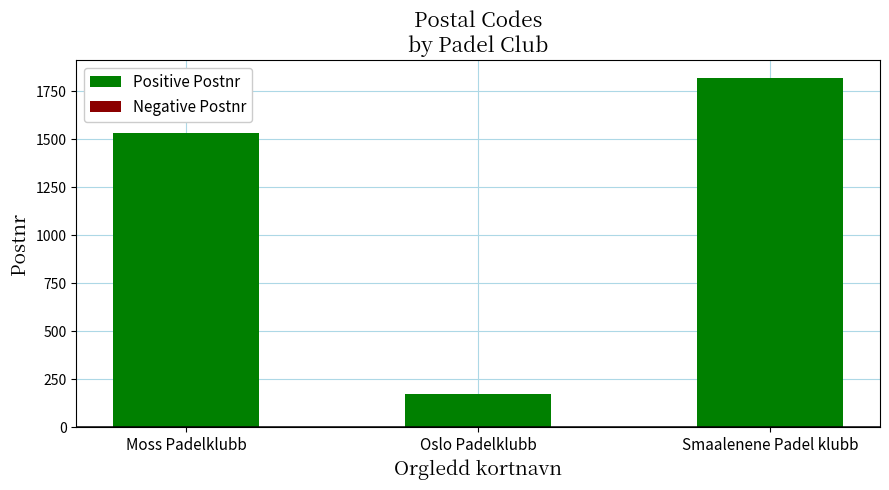

List the labels in order of value, smallest first.

Oslo Padelklubb, Moss Padelklubb, Smaalenene Padel klubb